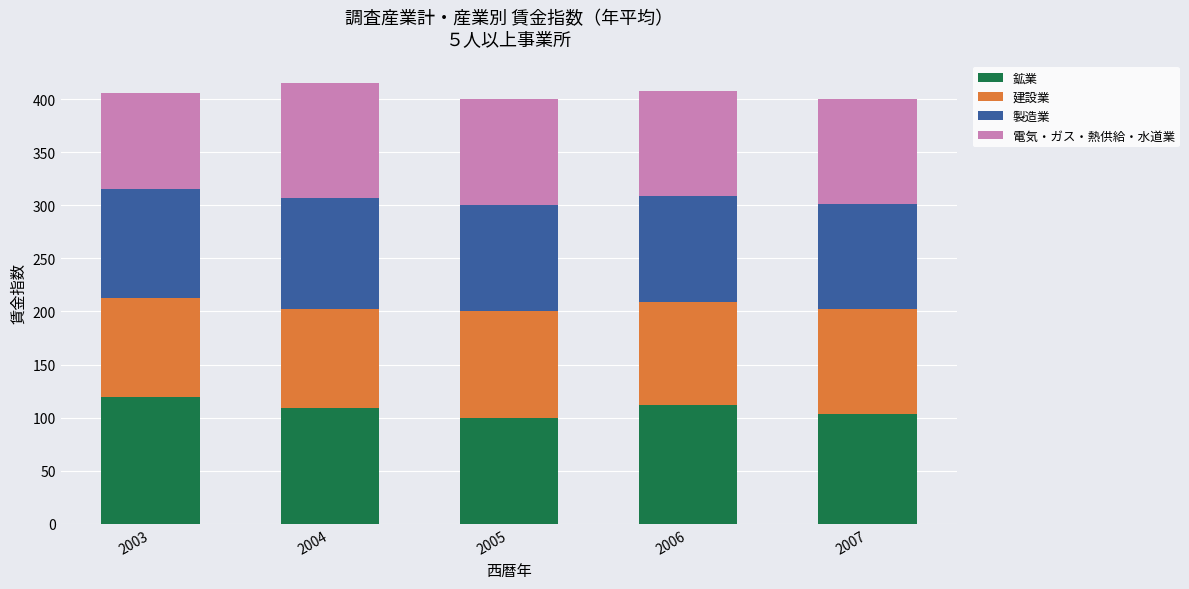

Is it true that 鉱業 equals 172.4 at 2005?

False